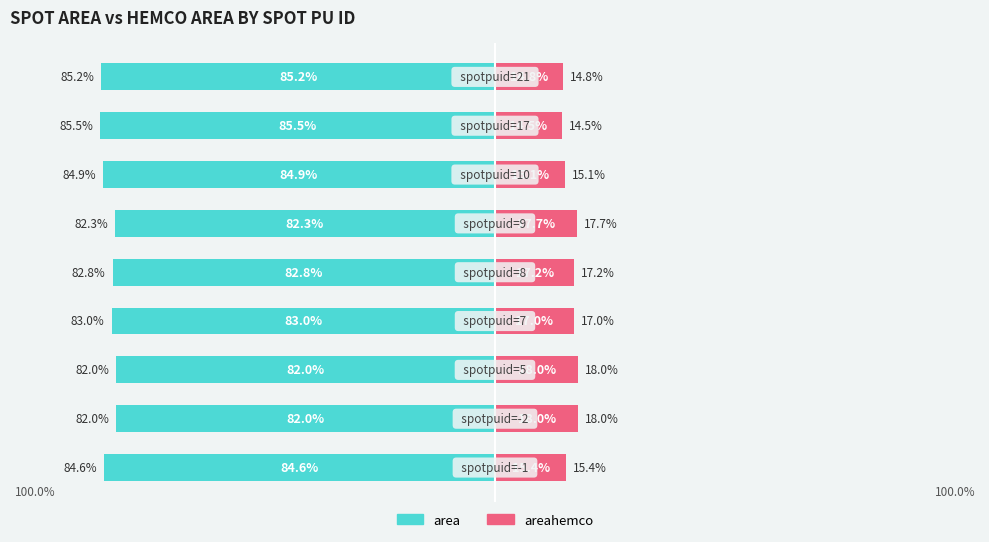

Which series has the largest range (max minus min)?

area